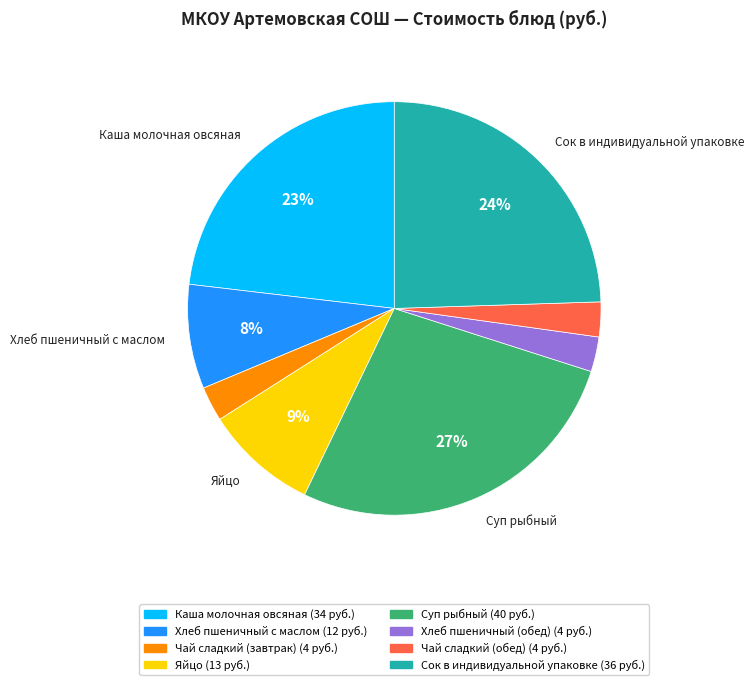

How many slices are in this pie chart?

8